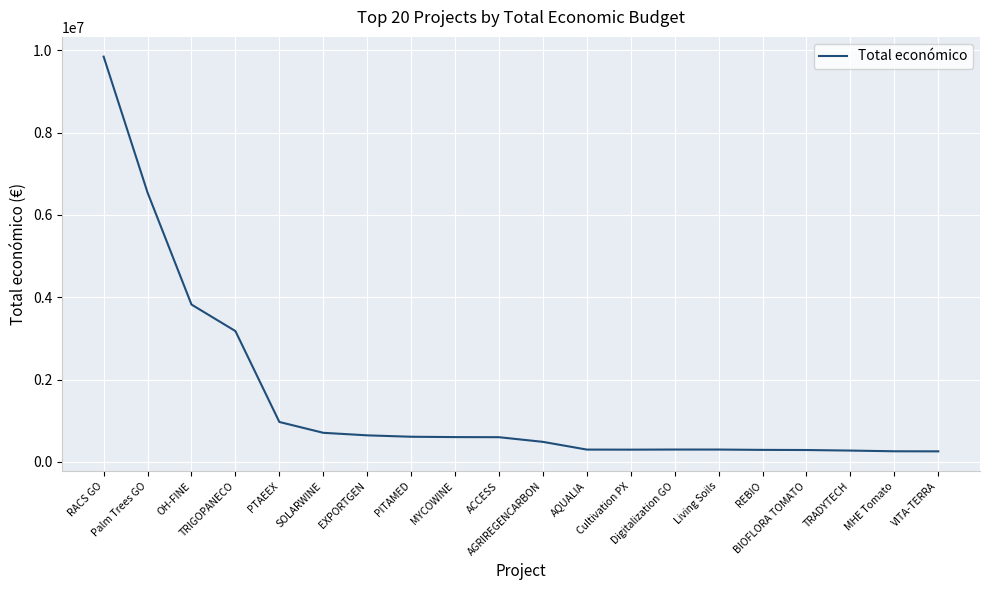

What is the maximum value shown in the chart?

9847932